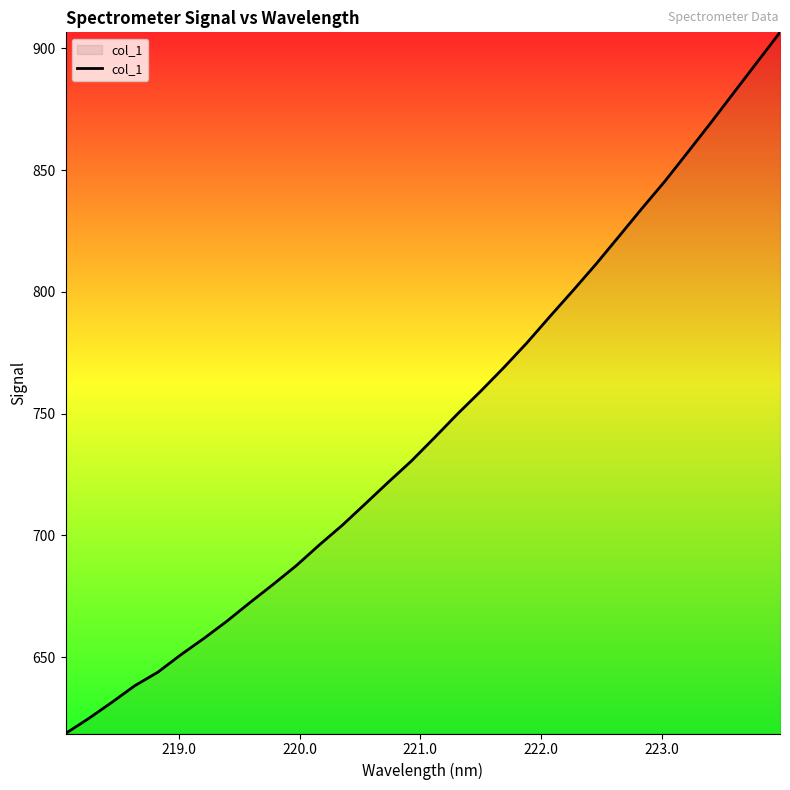

Count the number of values greater than 740.

16